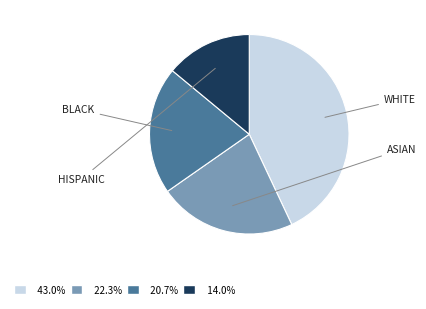

Is there a majority slice in this chart?

No